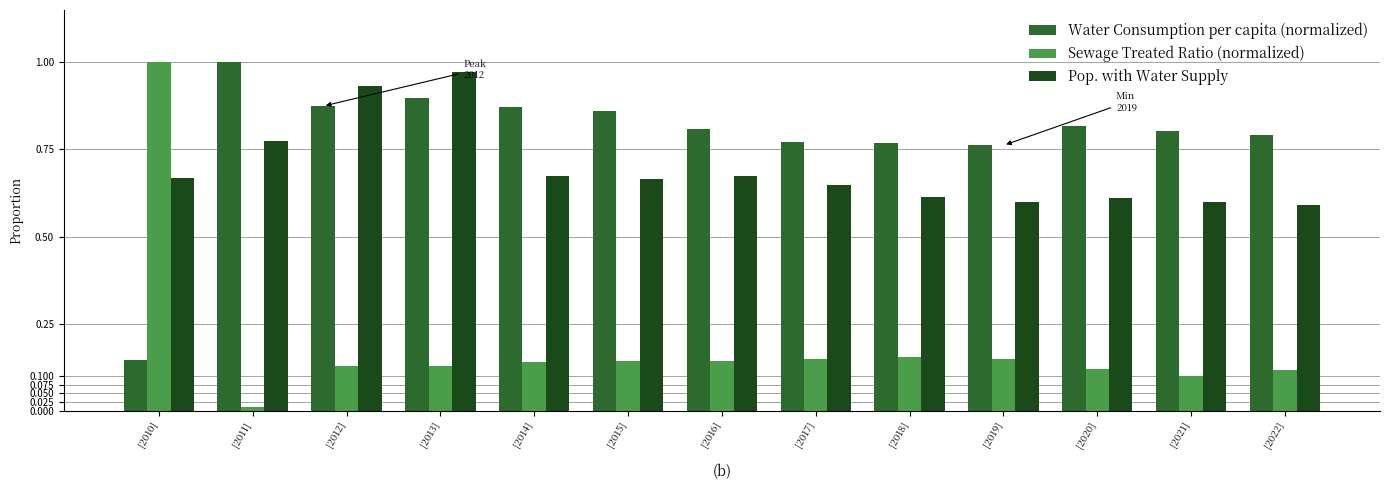

Between [2013] and [2021], which series saw the biggest shift?

Pop. with Water Supply